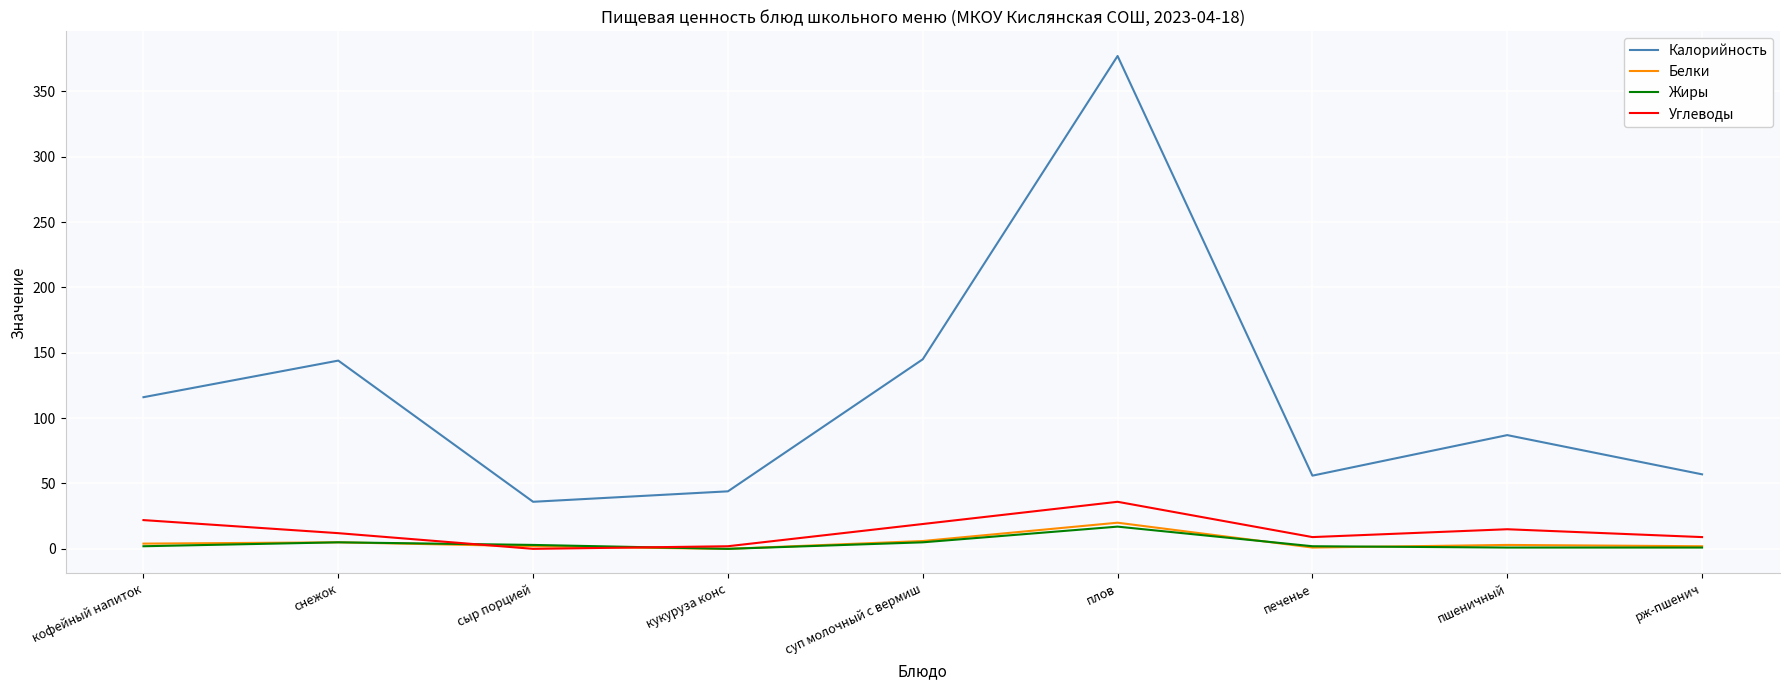

Which series has the largest range (max minus min)?

Калорийность